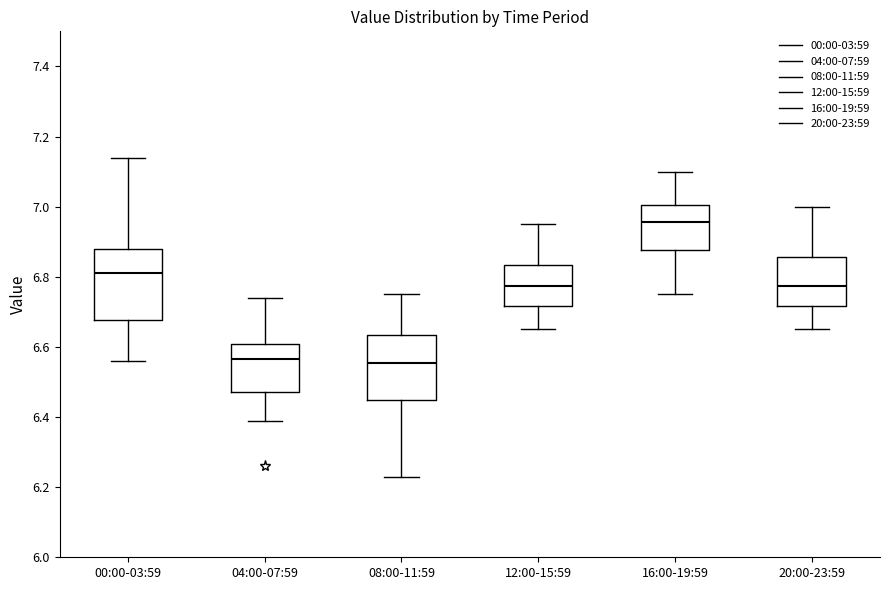

Where does the upper whisker of the box for 12:00-15:59 end on the y-axis? The values are not printed on the chart, so give them approximately, as read against the axis.

6.96